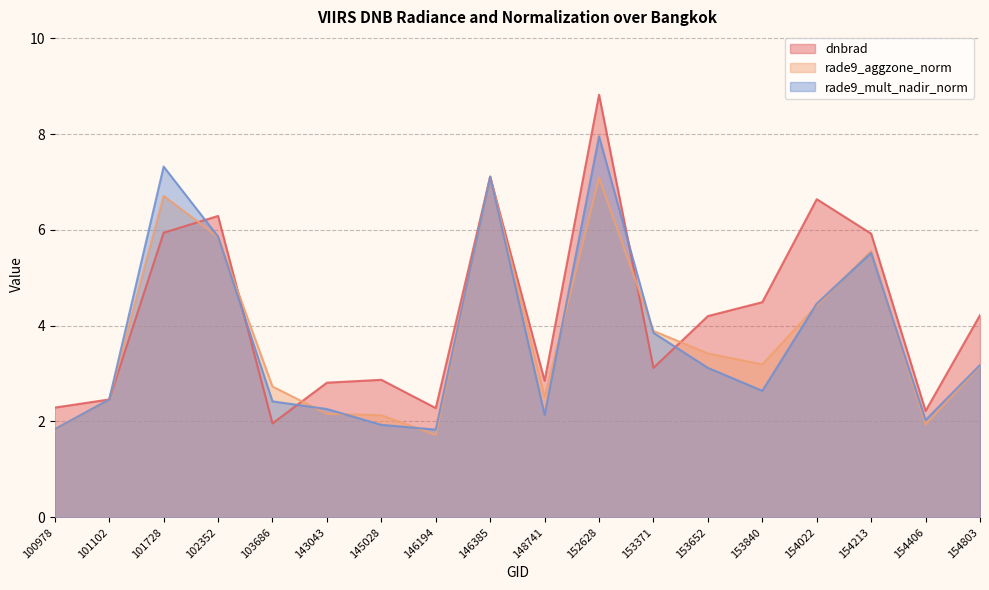

How many interior local valleys does the rade9_aggzone_norm series have?

4